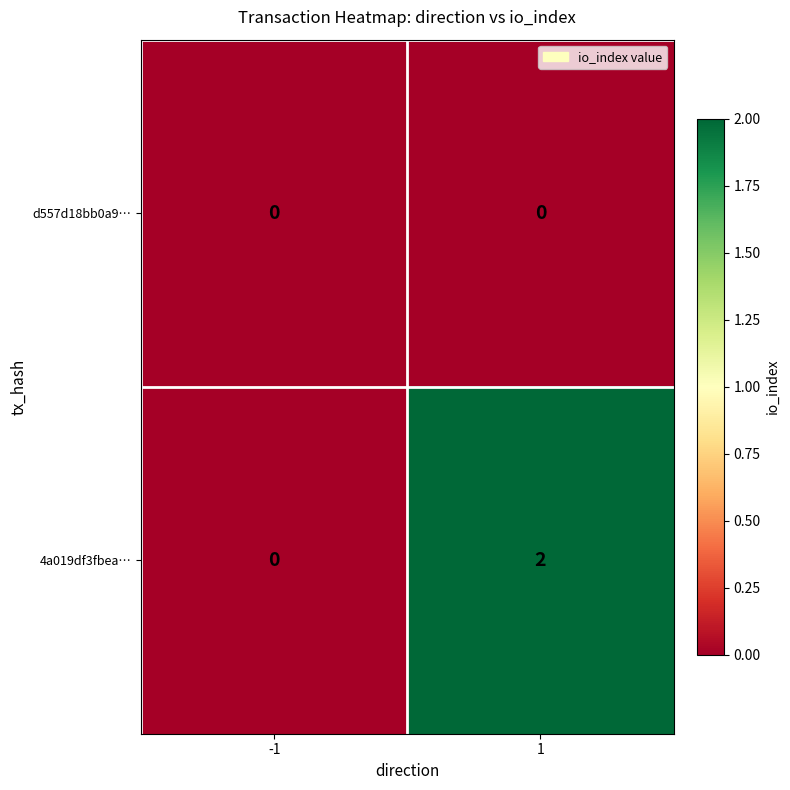

At how many categories does at least one series exceed 1?

1